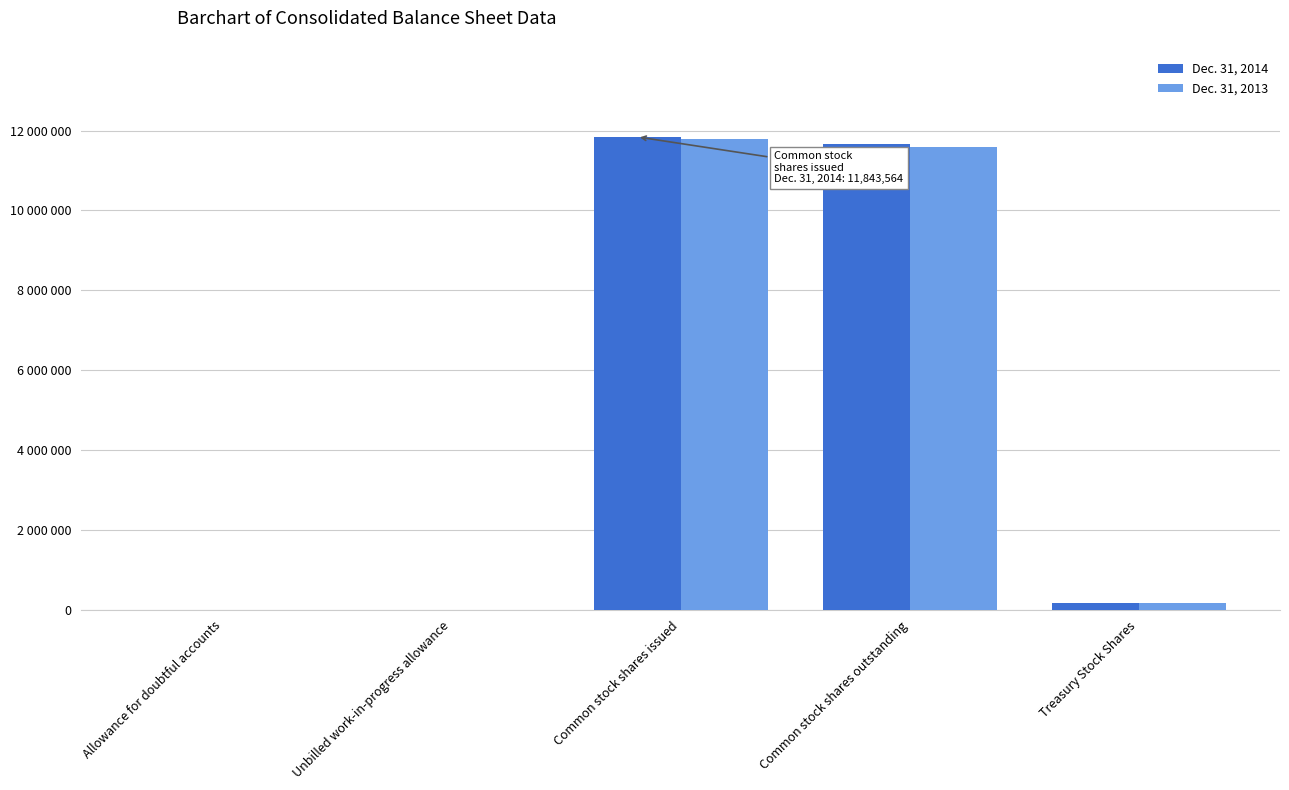

What are all the series names shown in the legend?

Dec. 31, 2014, Dec. 31, 2013